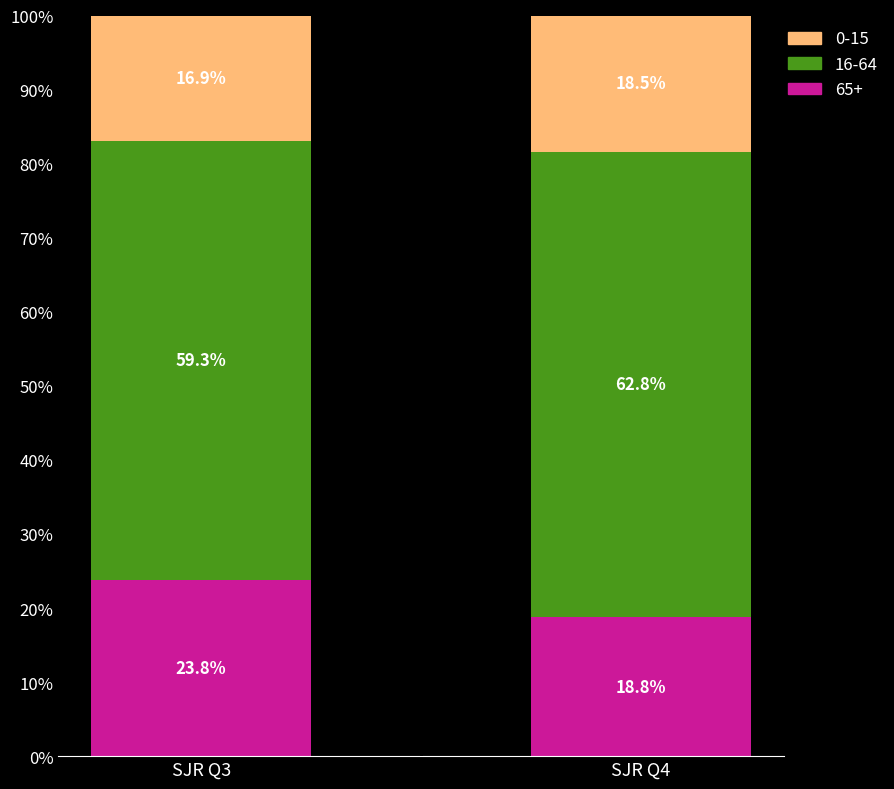

Which category has the lowest value in the 65+ series?

SJR Q4